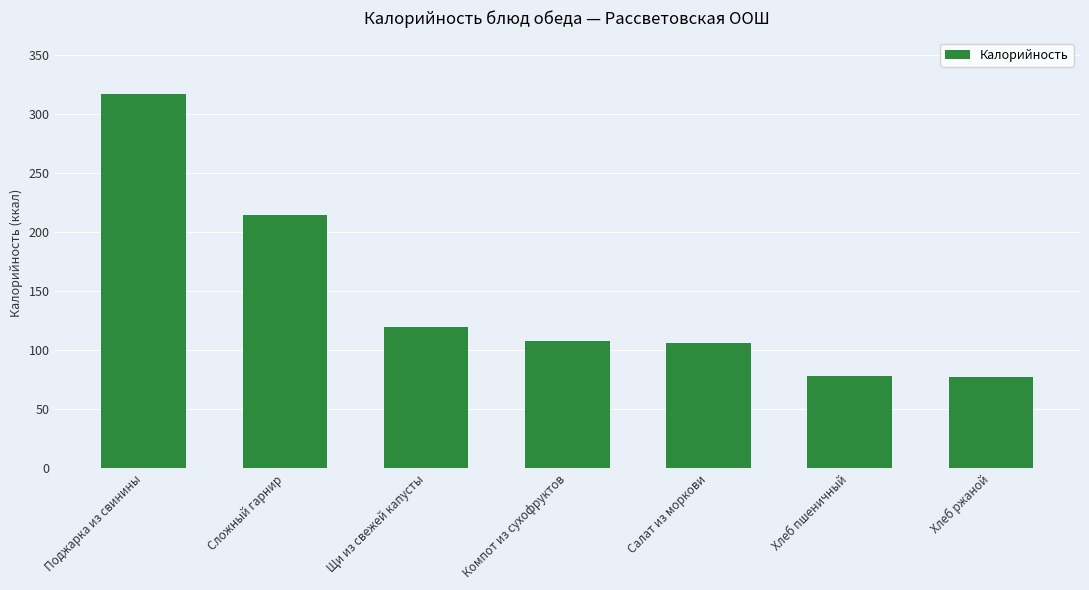

Between Хлеб ржаной and Поджарка из свинины, which is larger?

Поджарка из свинины